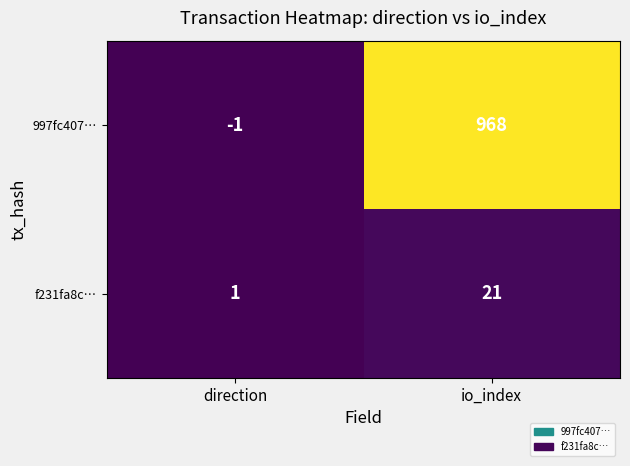

What is the spread (max minus min) of values at direction?

2